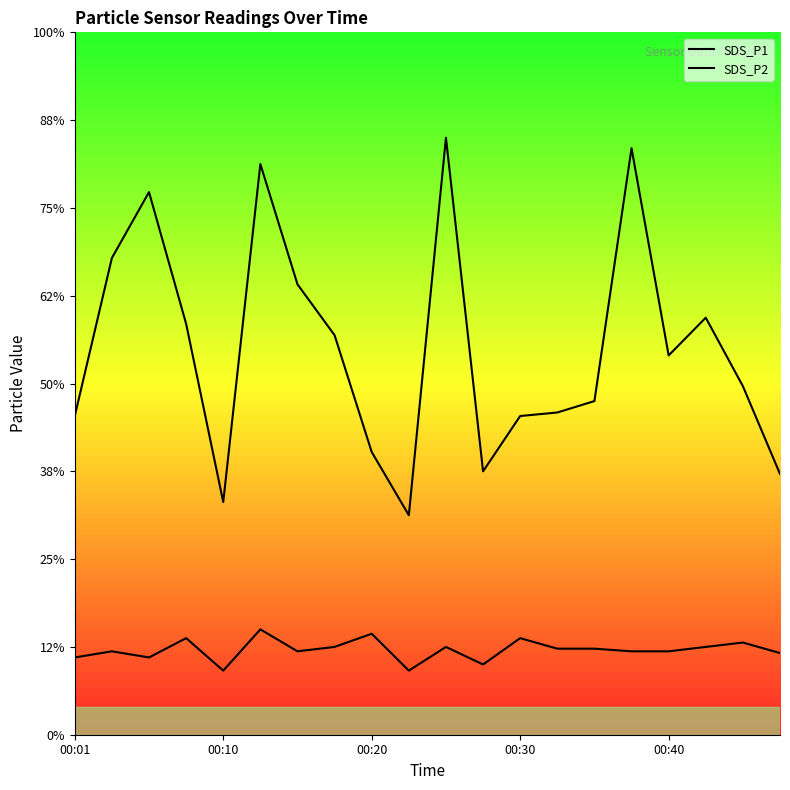

Which has a higher value, 7 or 00:20?

00:20